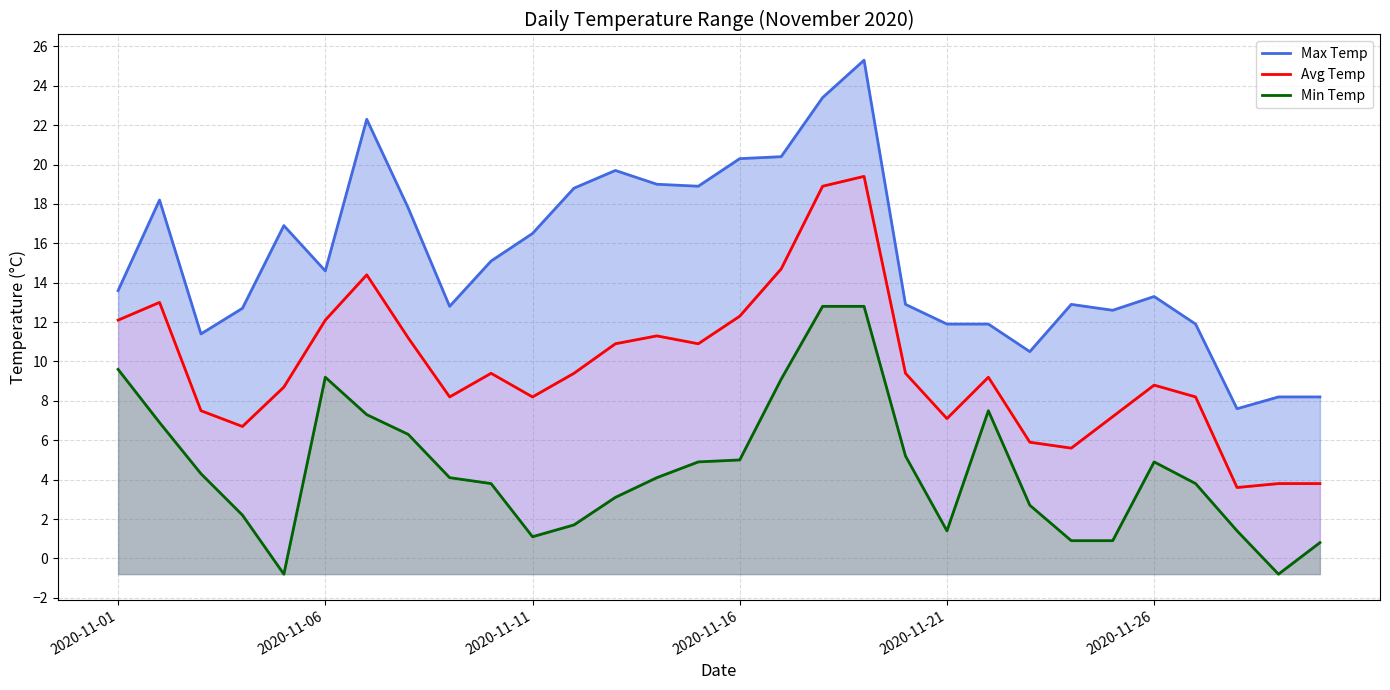

Is the value of Avg Temp at 16 greater than the value of Max Temp at 6?

No